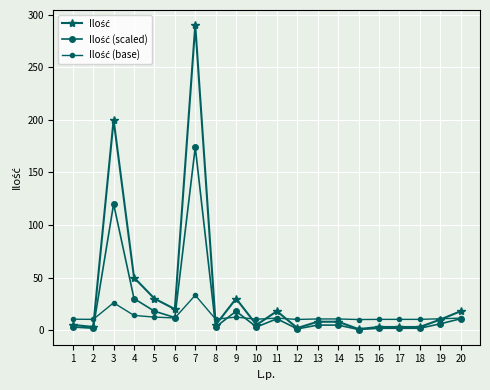

Where is the first local minimum for Ilość (scaled)?

2